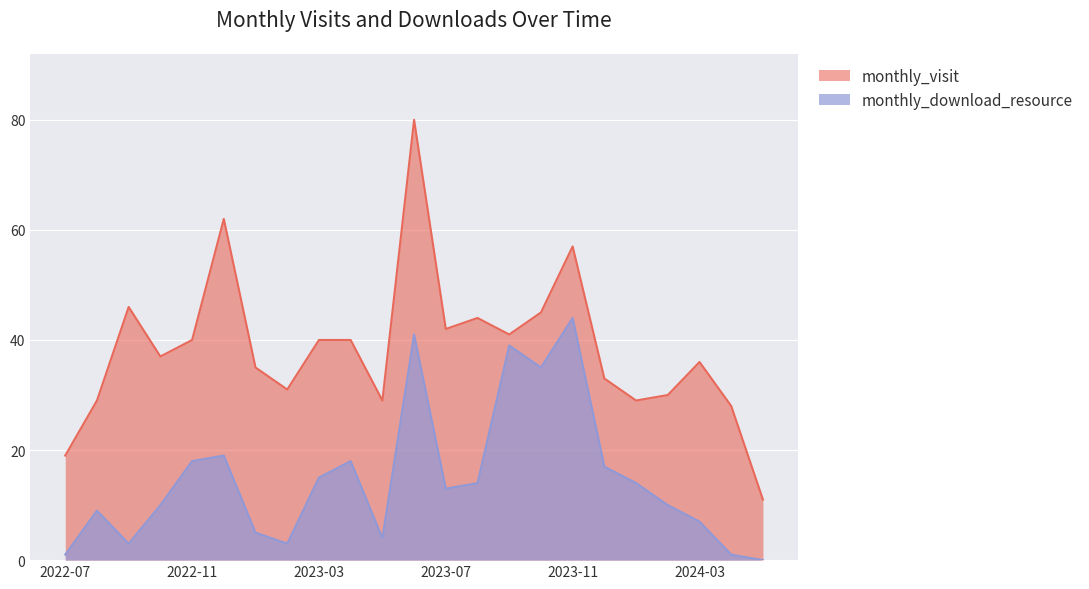

True or false: monthly_download_resource and monthly_visit cross at least once.

False